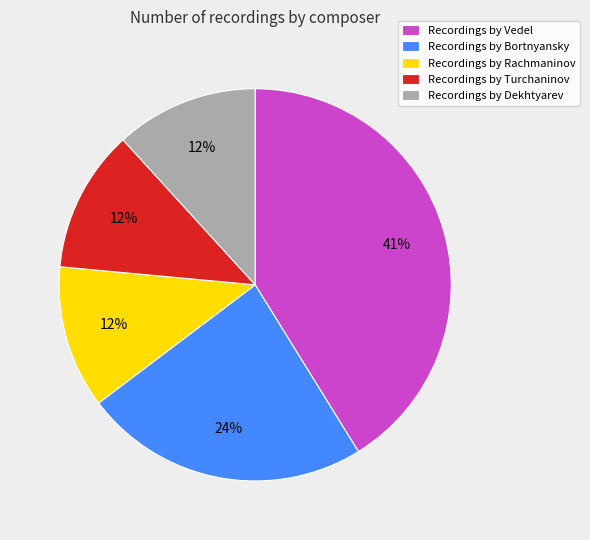

To the nearest percent, what portion does Recordings by Dekhtyarev represent?

12%